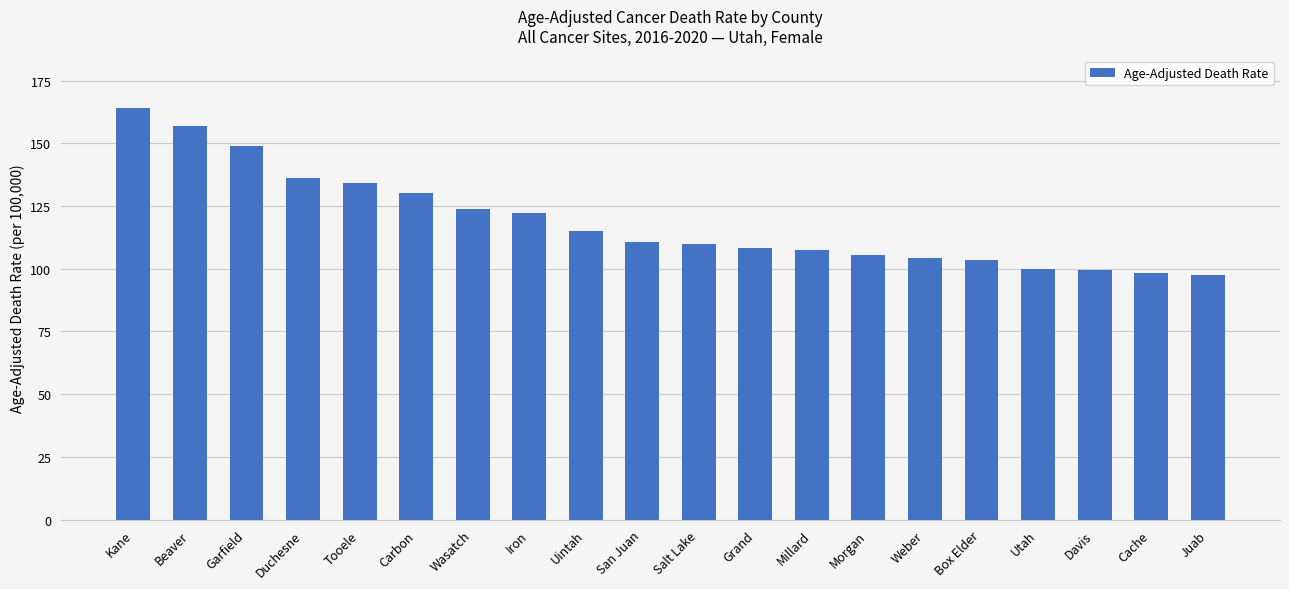

Does the chart contain any negative values?

No